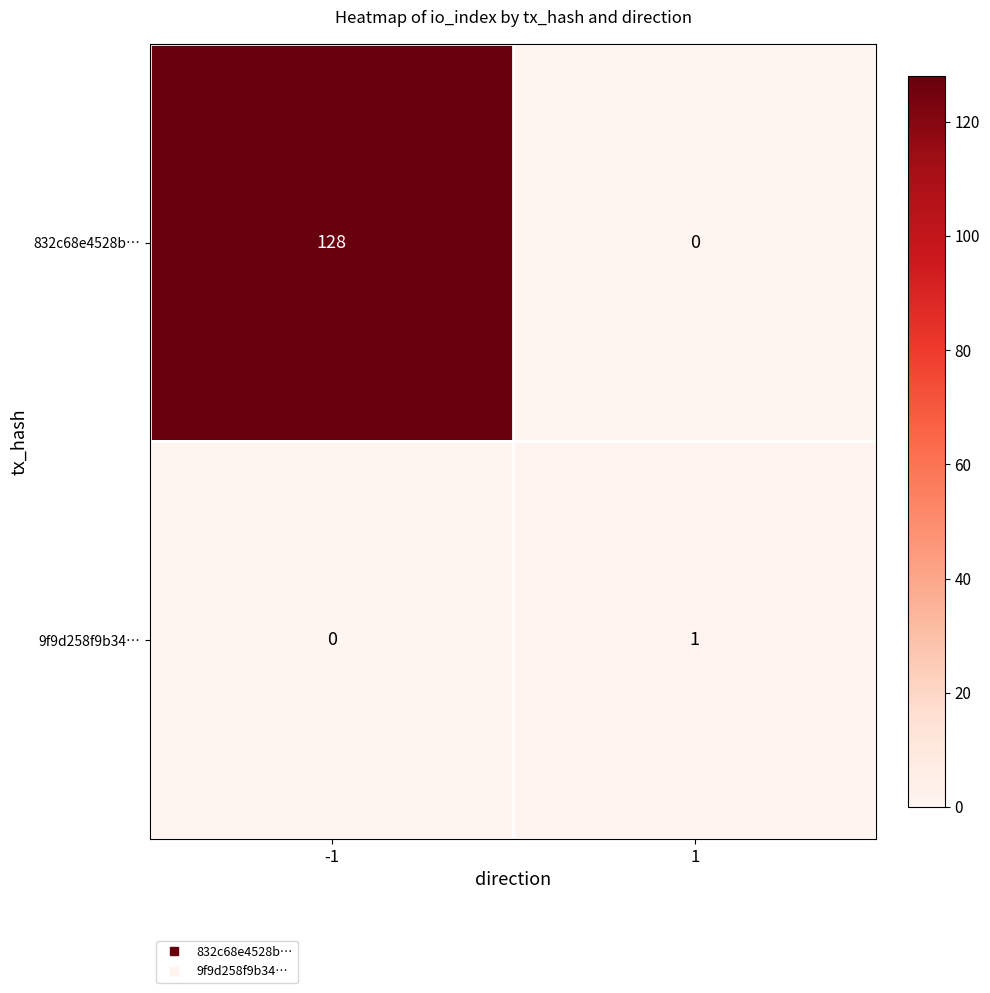

What is the average value of the 832c68e4528b… series?

64